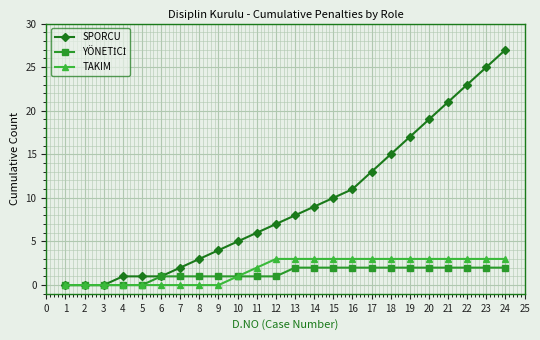

Which series has the largest total across all categories?

SPORCU